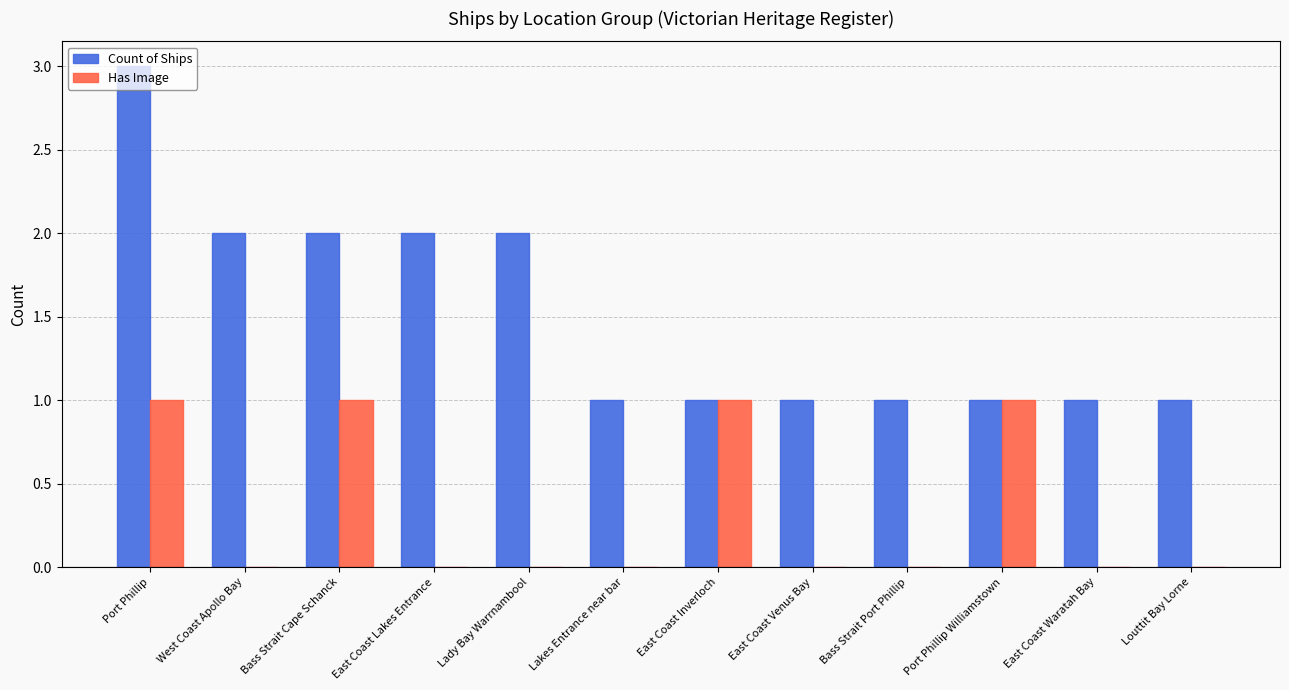

The Count of Ships series shows 1 at East Coast Inverloch. True or false?

True